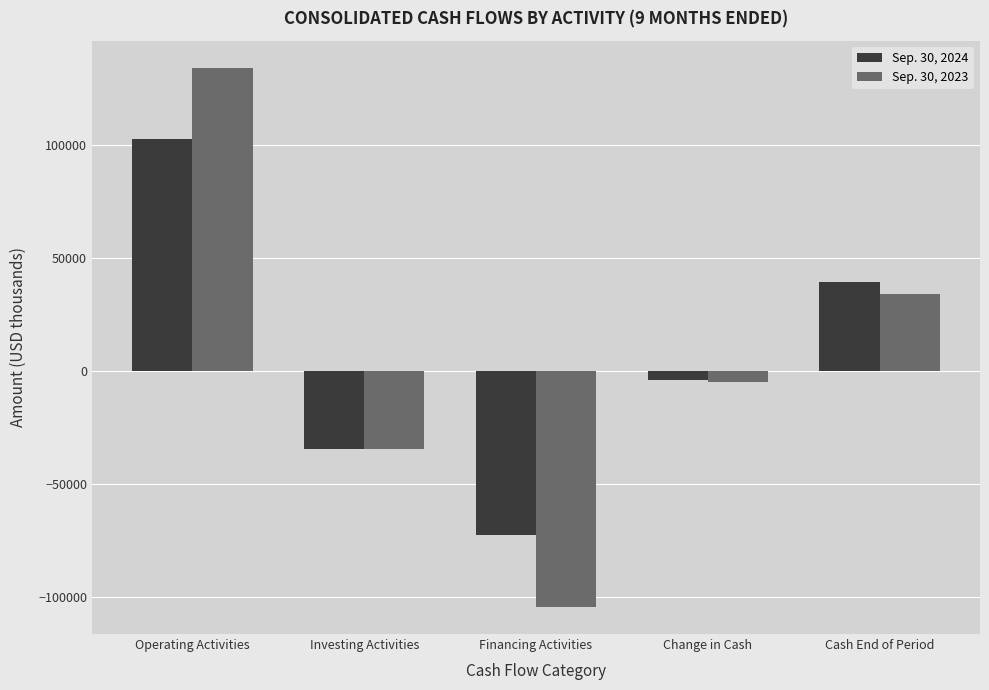

What is the minimum value shown in the chart?

-104649